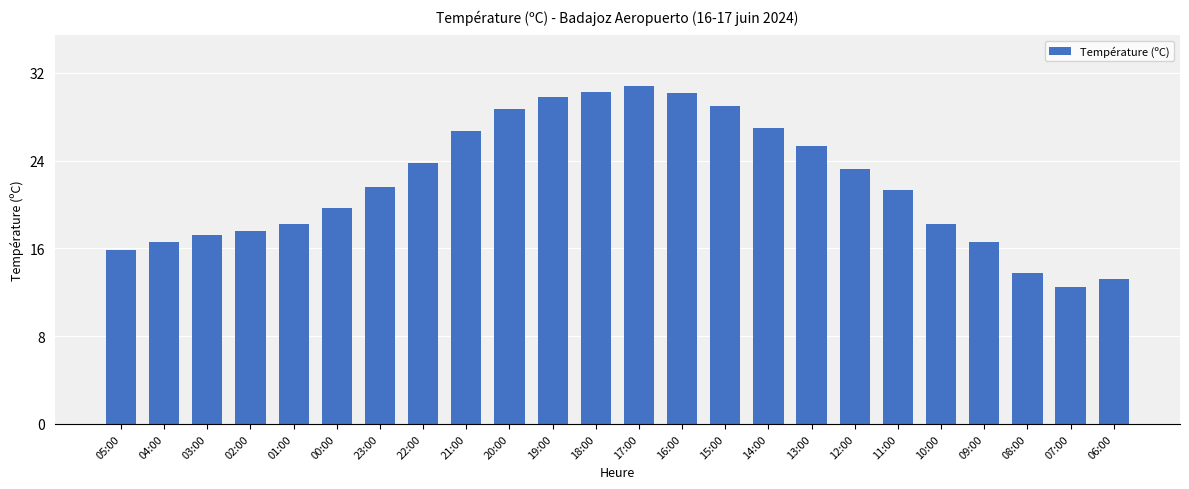

Are the bars grouped side by side (vs. stacked)?

No